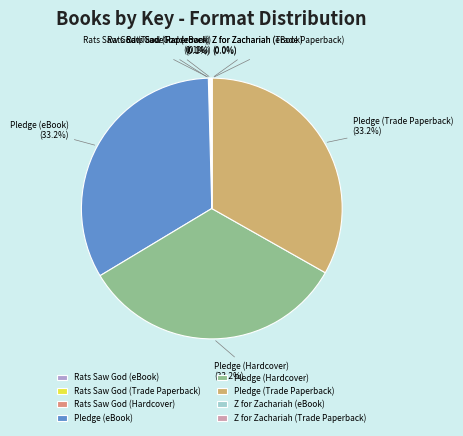

To the nearest percent, what is the difference between the largest and smallest slice percentages?

33%